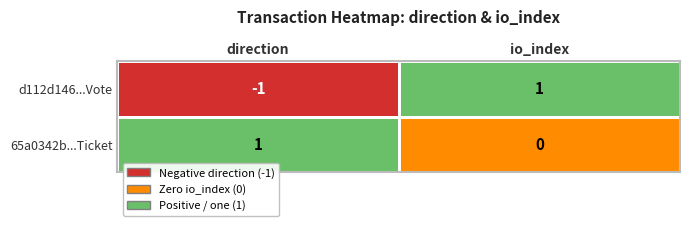

What is the difference between the d112d146d1d6659f0c44191f0227496e54b715b values at 1 and 0?

2